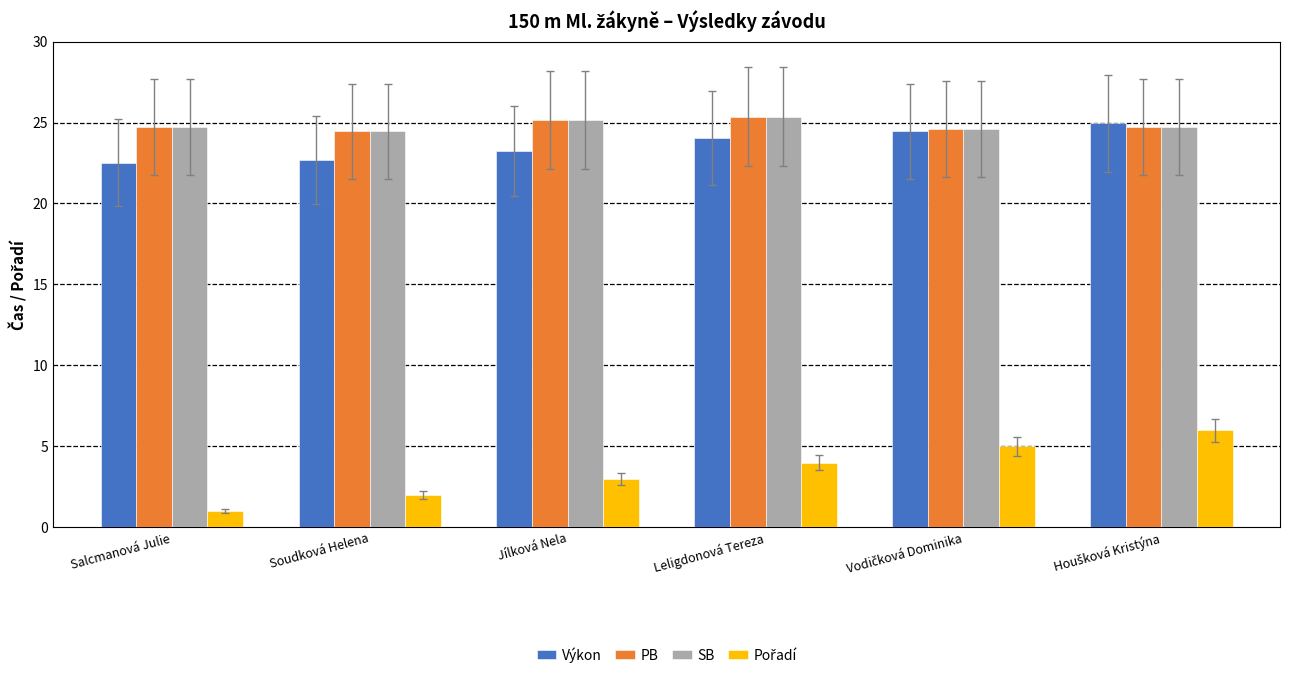

The PB series shows 25.2 at Jílková Nela. True or false?

True